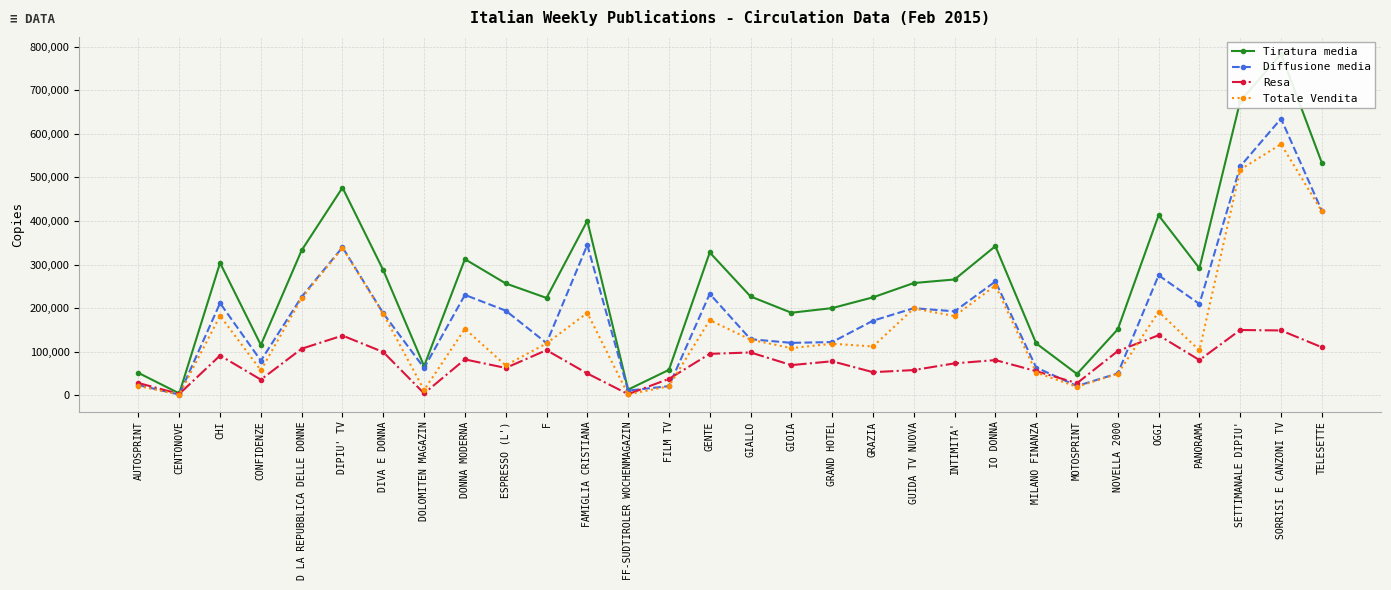

Reading left to right, list all the values displayed in this chart.

Tiratura media: 51012	4000	303707	115153	332747	476573	287000	66627	312318	256538	223250	400387	12726	58067	327726	226637	189251	199906	224614	257493	265677	342185	118867	48601	151265	413042	291339	675186	783691	533675
Diffusione media: 23054	1293	211335	79225	225769	339596	187910	62355	230226	194082	119595	344940	10433	20675	232639	128448	120072	121877	170948	199738	192451	261024	63465	21001	49989	275219	209411	525295	635046	423469
Resa: 27820	2706	90959	35628	106595	136817	98927	3981	82068	62443	103327	49747	2293	37322	94816	98037	68982	77781	52737	57570	72985	80500	55086	27439	101207	137552	80573	149608	148568	109981
Totale Vendita: 21000	1193	182250	56900	222794	337965	186405	11694	152286	68332	118835	188916	1625	20425	172271	127480	107986	118100	111814	199000	181601	251695	51925	19125	49139	191566	102851	517990	576490	422275